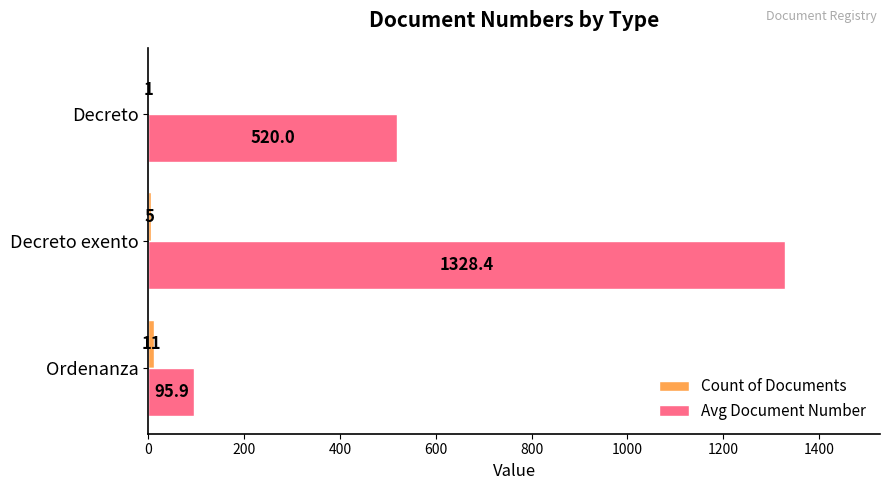

At which label is Avg Document Number closest to 712?

Decreto